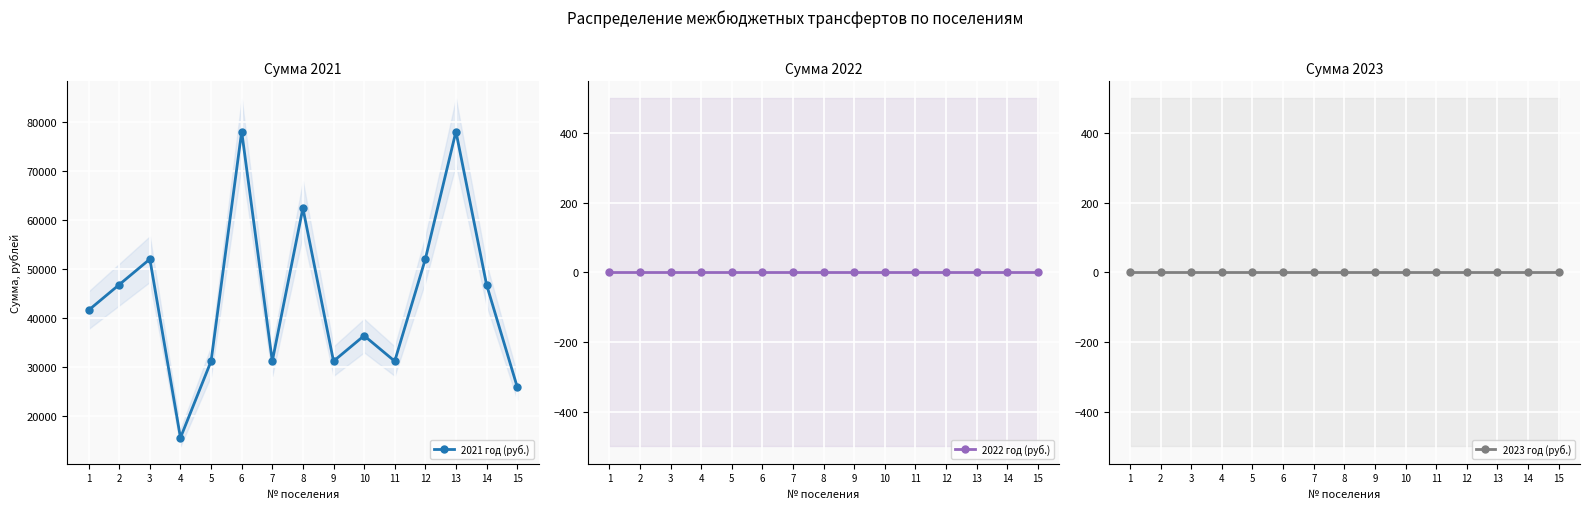

How many data points in 2021 год (руб.) are above 41680?

7